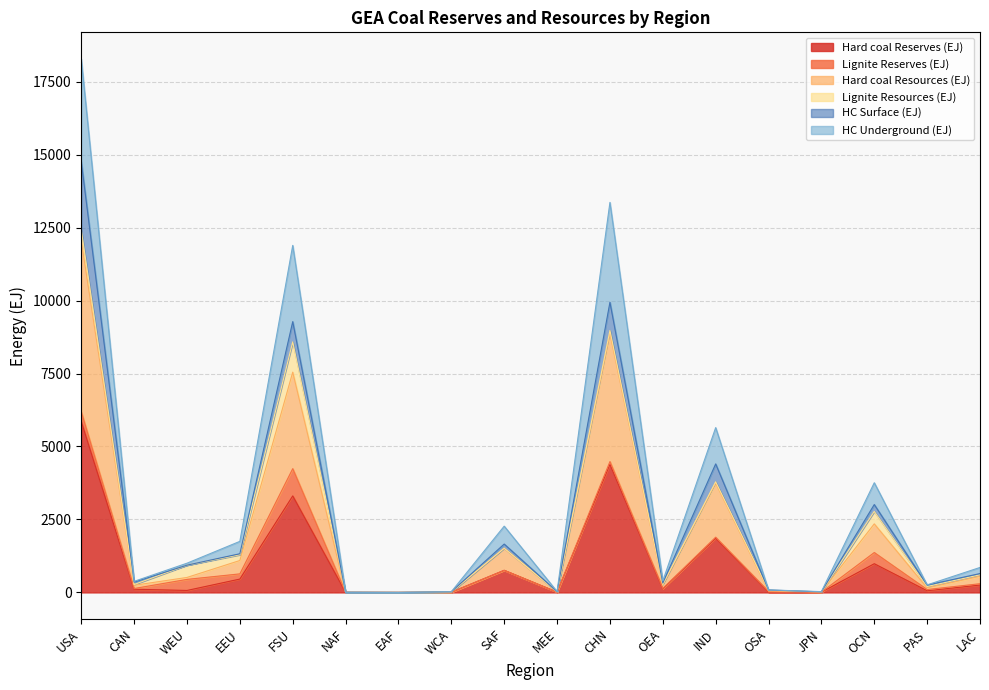

What is the label of the 5th point from the right?

OSA